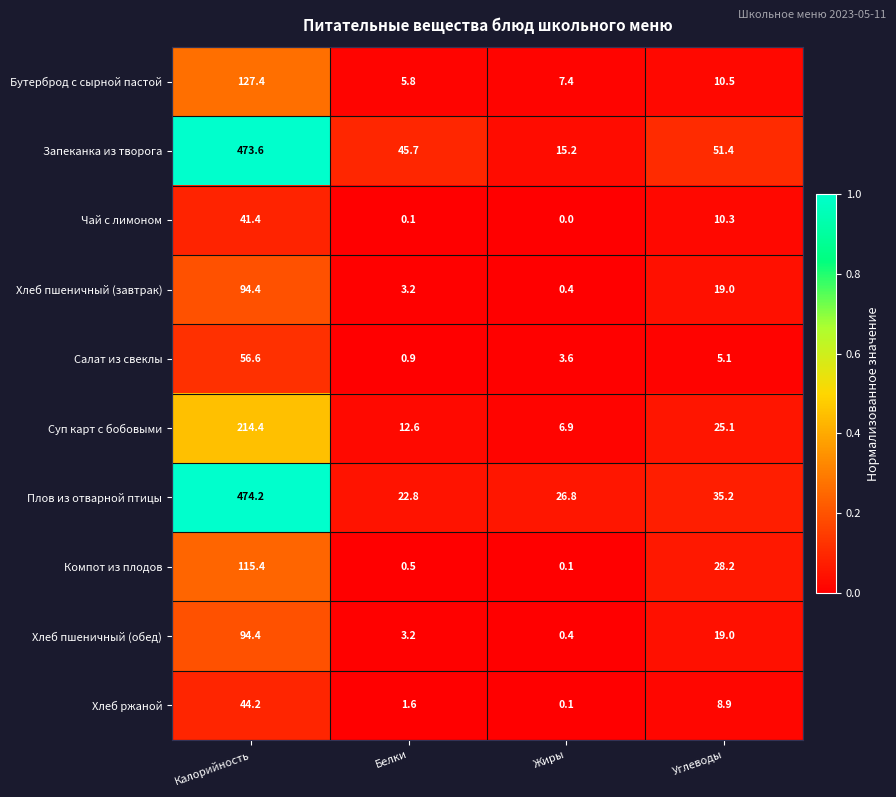

Is the value of Хлеб пшеничный (завтрак) at Жиры greater than the value of Компот из плодов at Жиры?

Yes